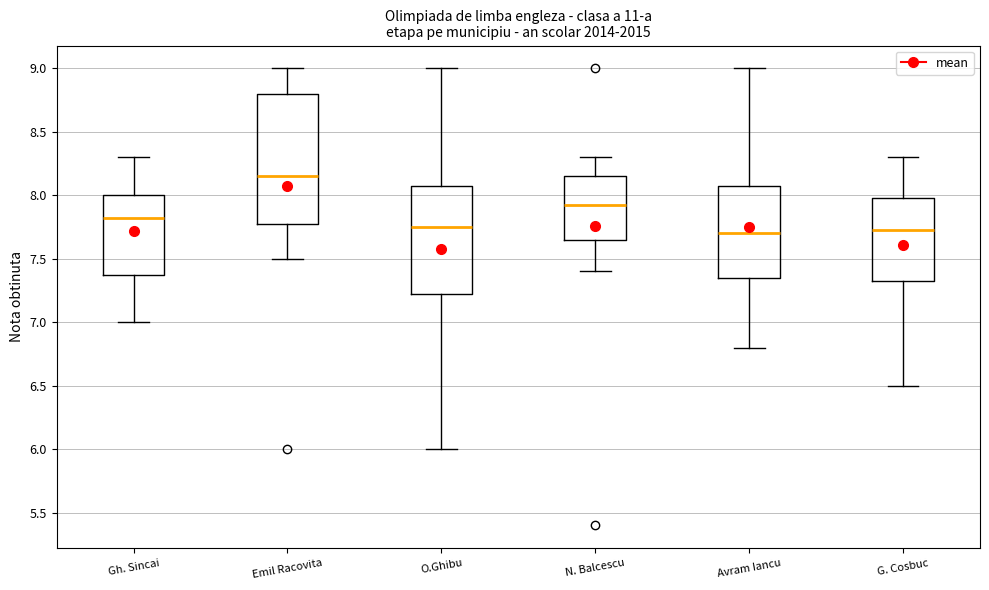

Where does the upper whisker of the box for G. Cosbuc end on the y-axis? The values are not printed on the chart, so give them approximately, as read against the axis.

8.30